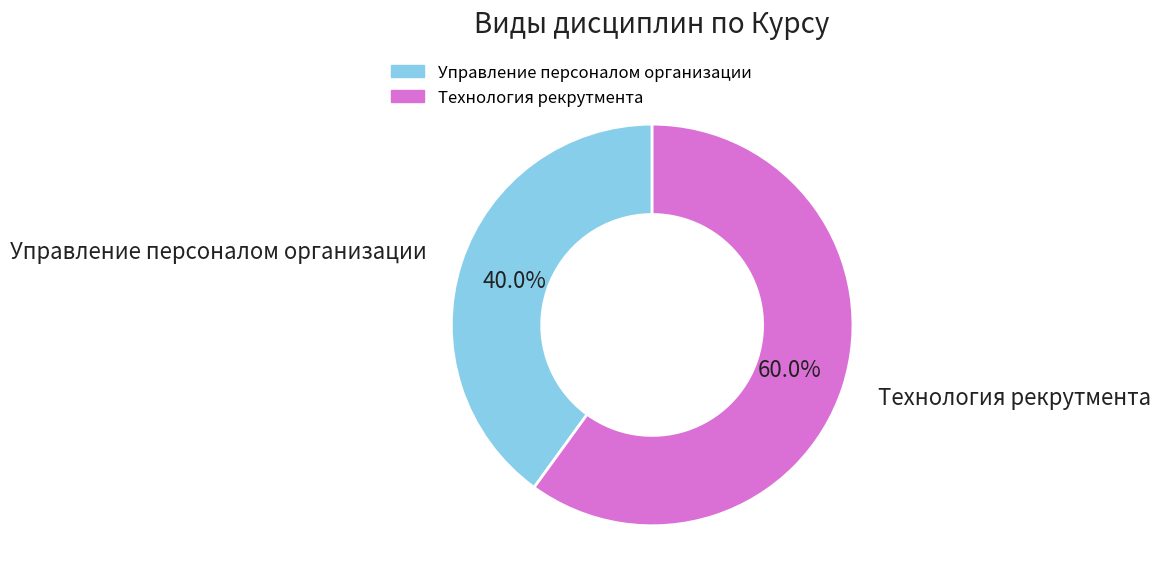

Count the number of slices in the pie.

2